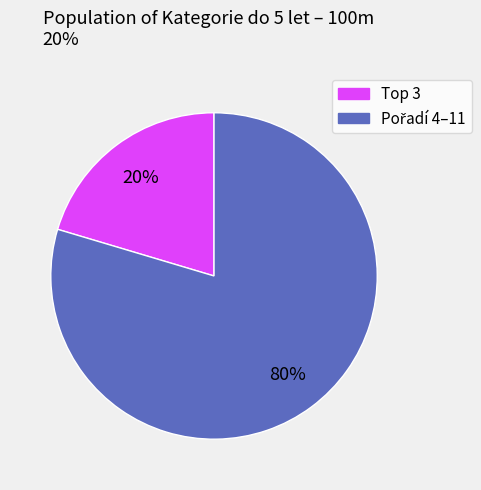

Does any single category account for the majority?

Yes